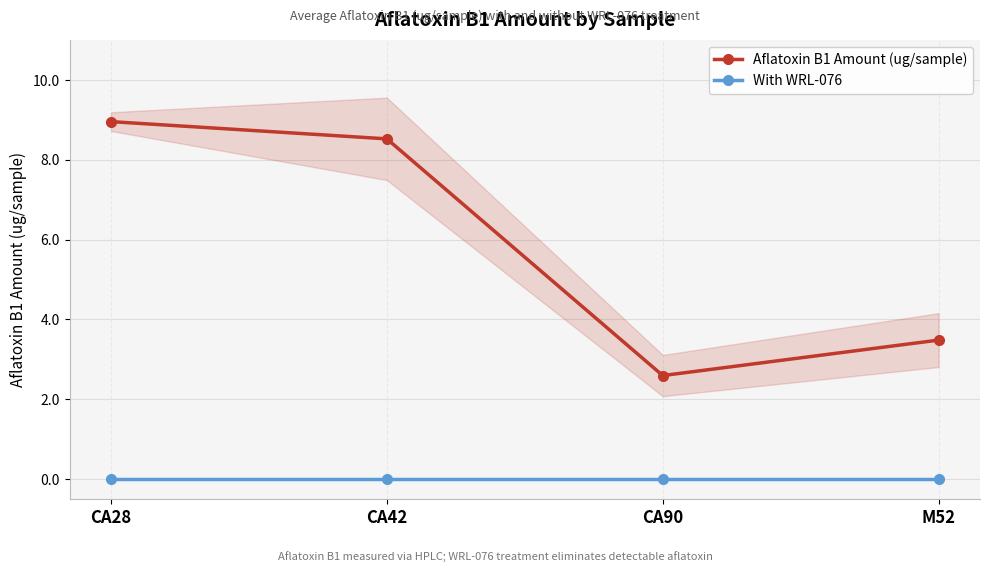

What are all the series names shown in the legend?

Aflatoxin B1 Amount (ug/sample), With WRL-076